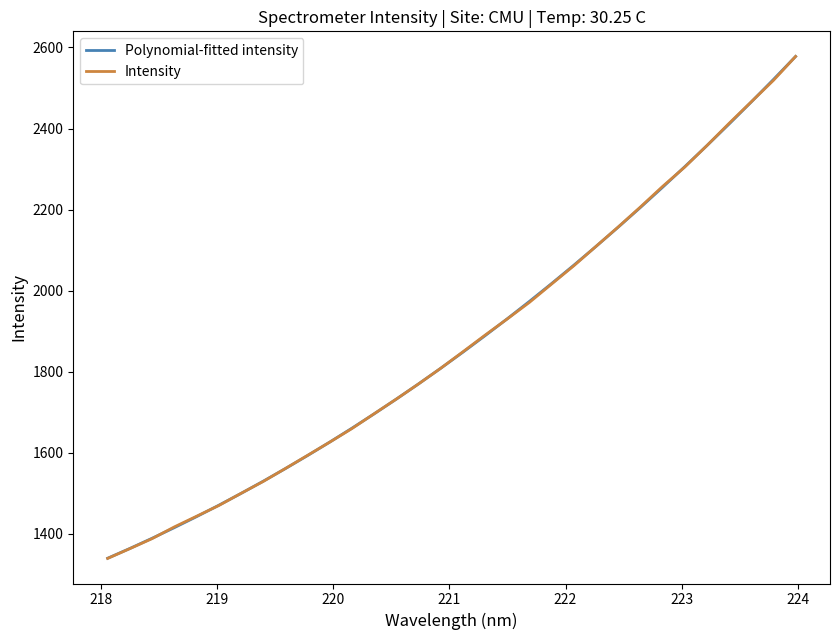

What is the minimum value shown in the chart?

1339.4